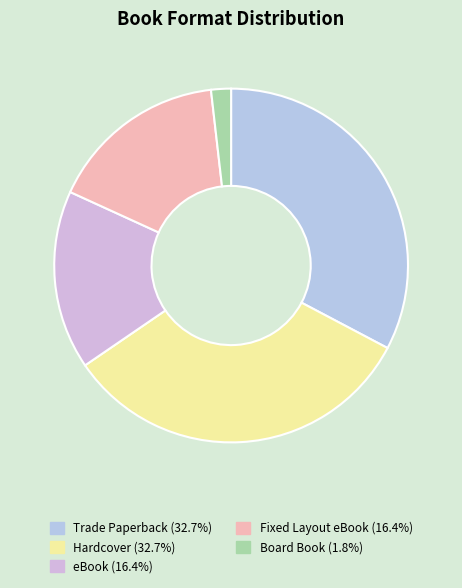

Count the number of slices in the pie.

5